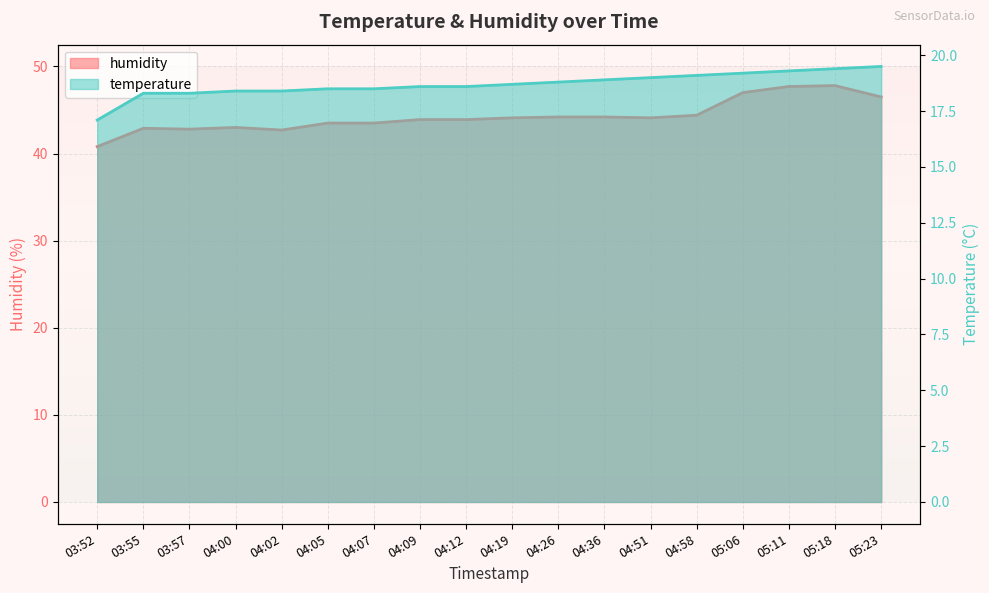

True or false: temperature has a value of 18.3 at 03:57.

True